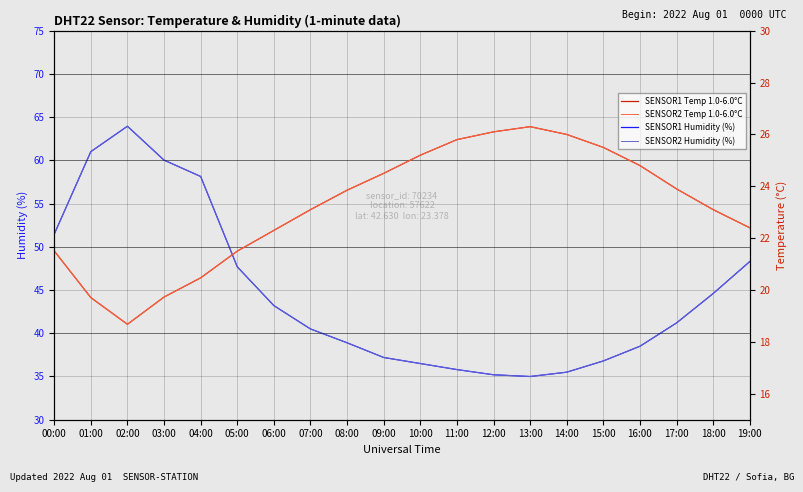

How many values in the SENSOR1 Temp 1.0-6.0°C series are below 23?

8